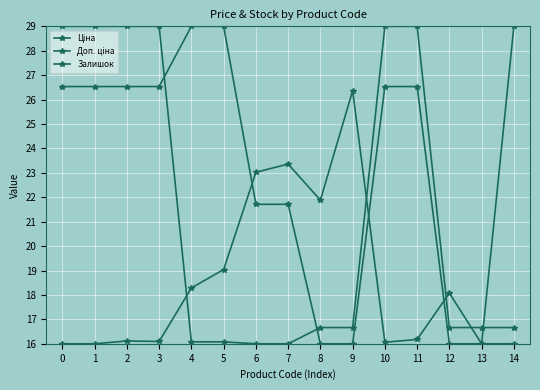

Is the value of Залишок at 10 greater than the value of Ціна at 1?

No